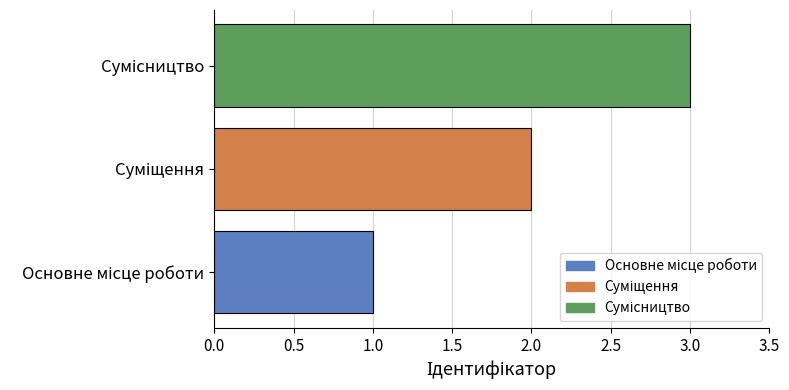

What is the greatest value displayed?

3